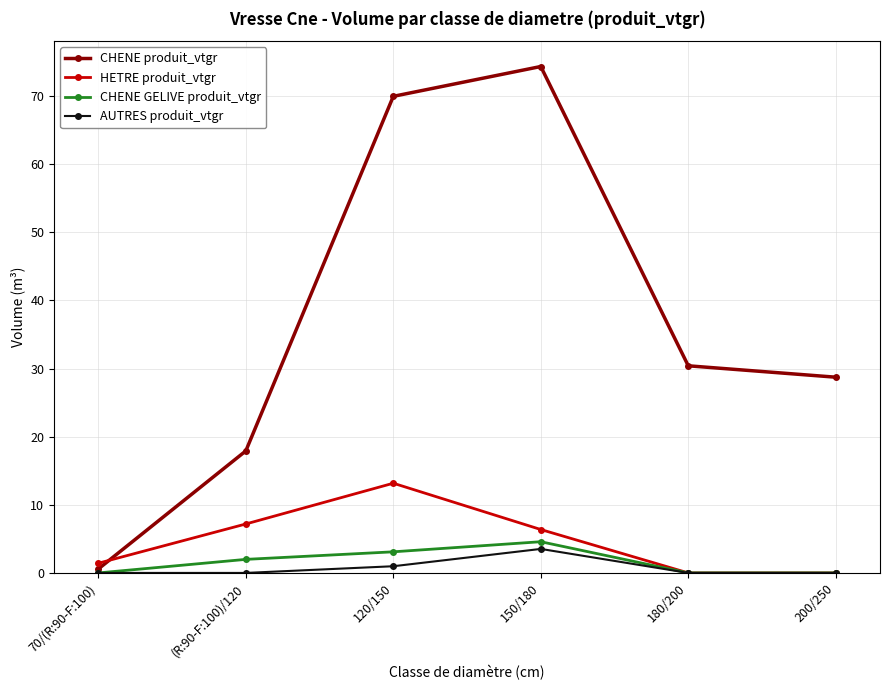

How many data points in HETRE produit_vtgr are less than 6?

3